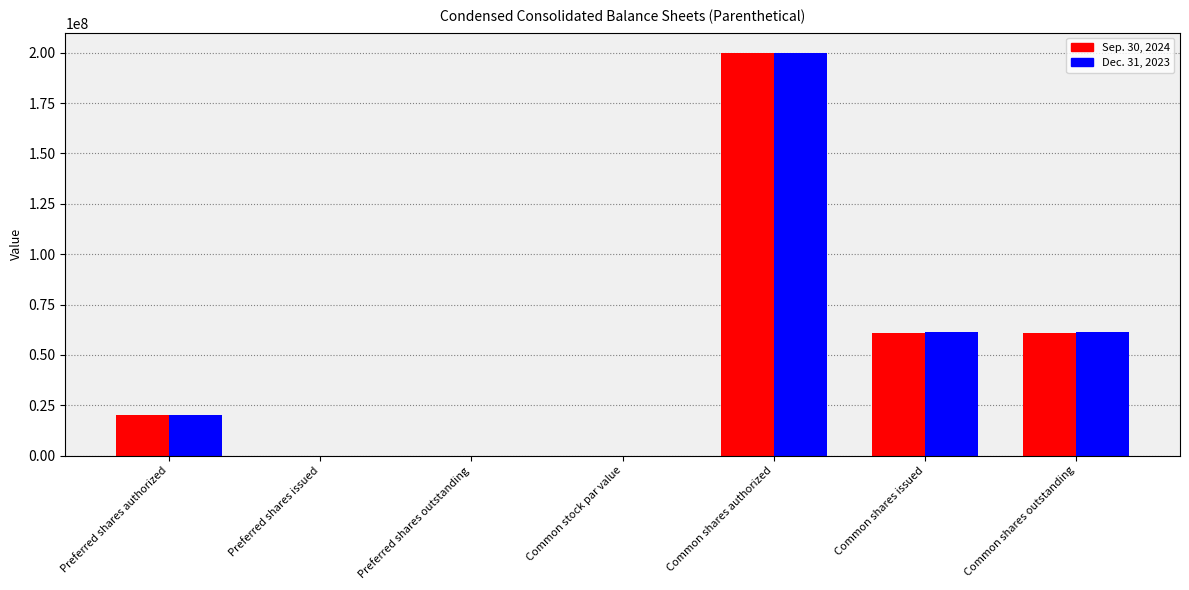

At which category is the sum across all series the highest?

Common shares authorized